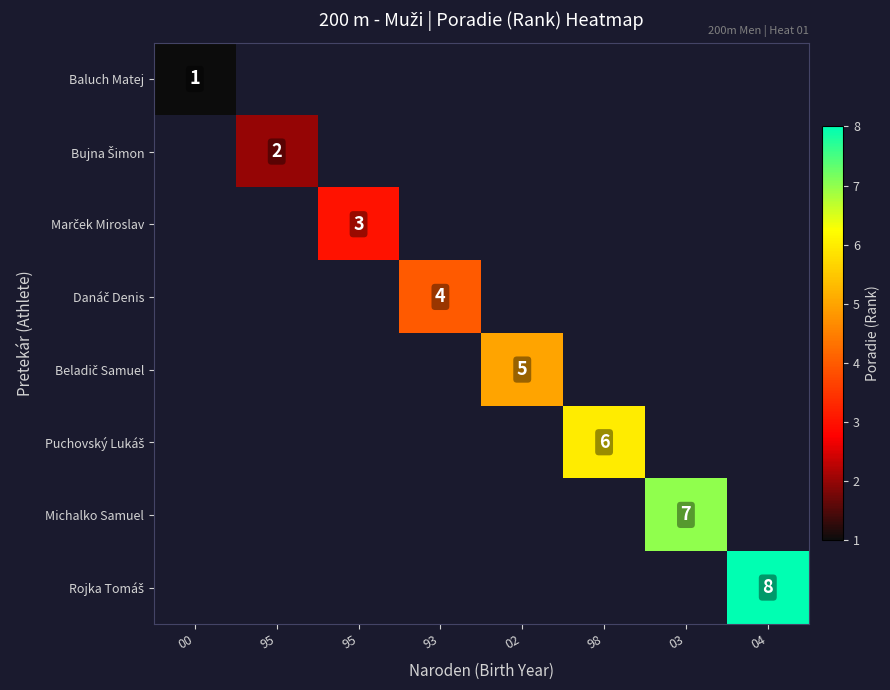

How many distinct data groups are displayed?

8